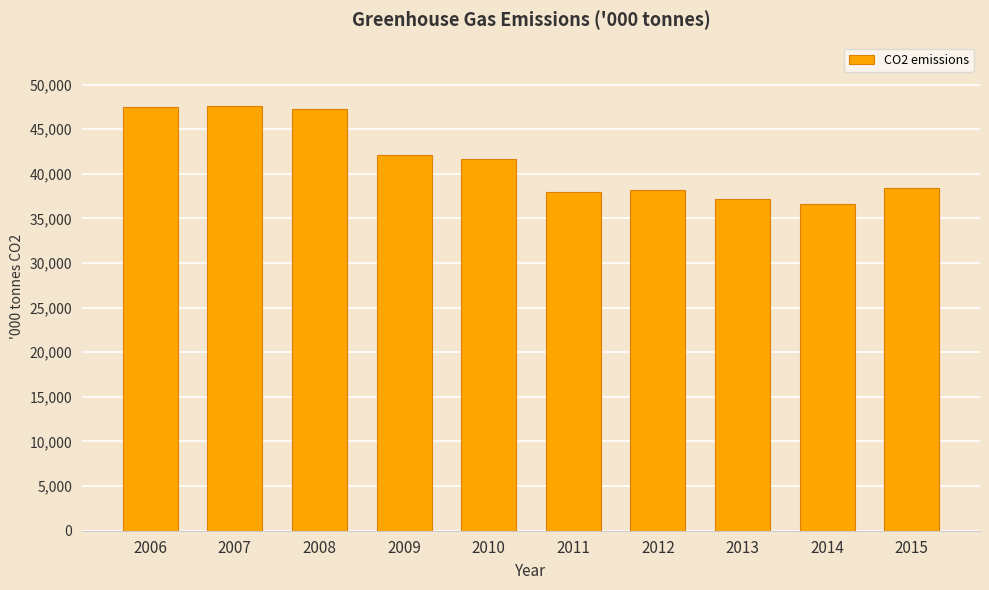

What is the change in value from 2011 to 2013?

-842.1